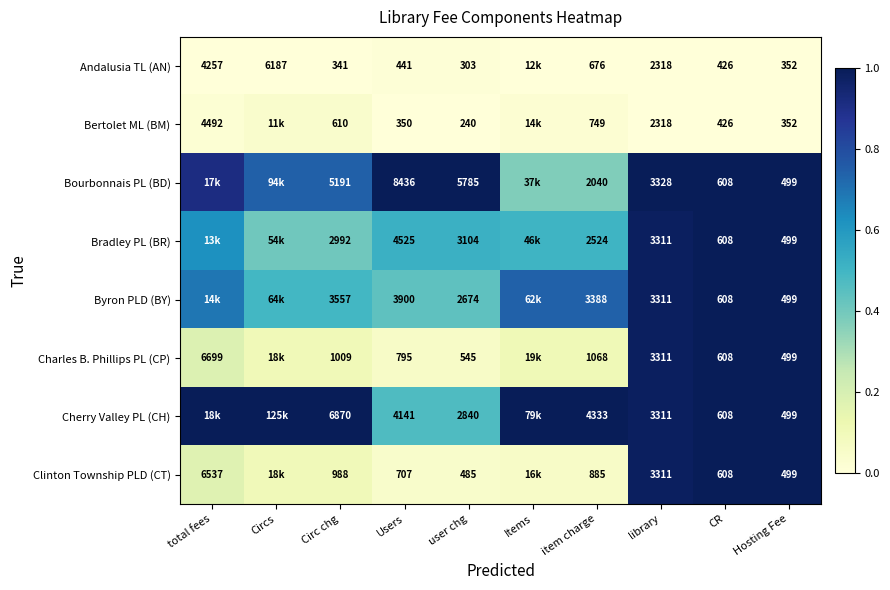

Is the value of Bourbonnais PL (BD) at Circ chg greater than the value of Cherry Valley PL (CH) at user chg?

Yes